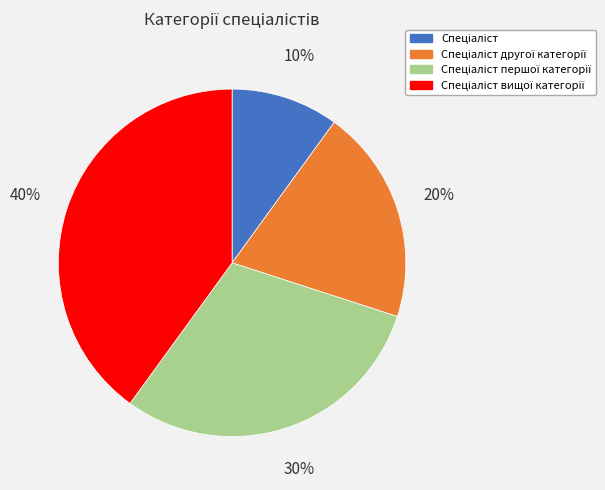

To the nearest percent, what is the average slice percentage?

25%